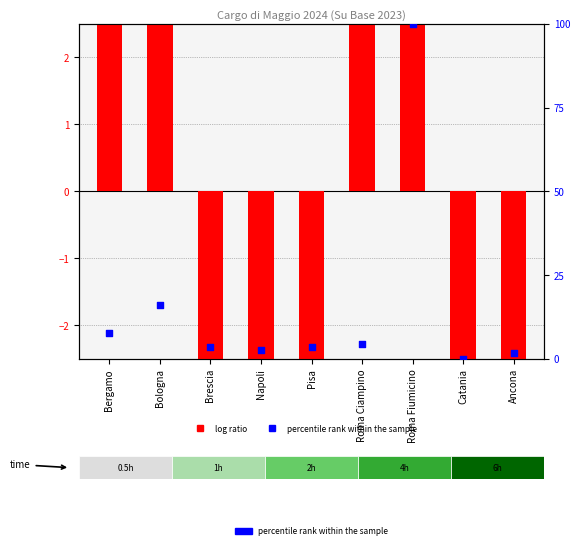

What is the total value across all series at Catania?

-42.7